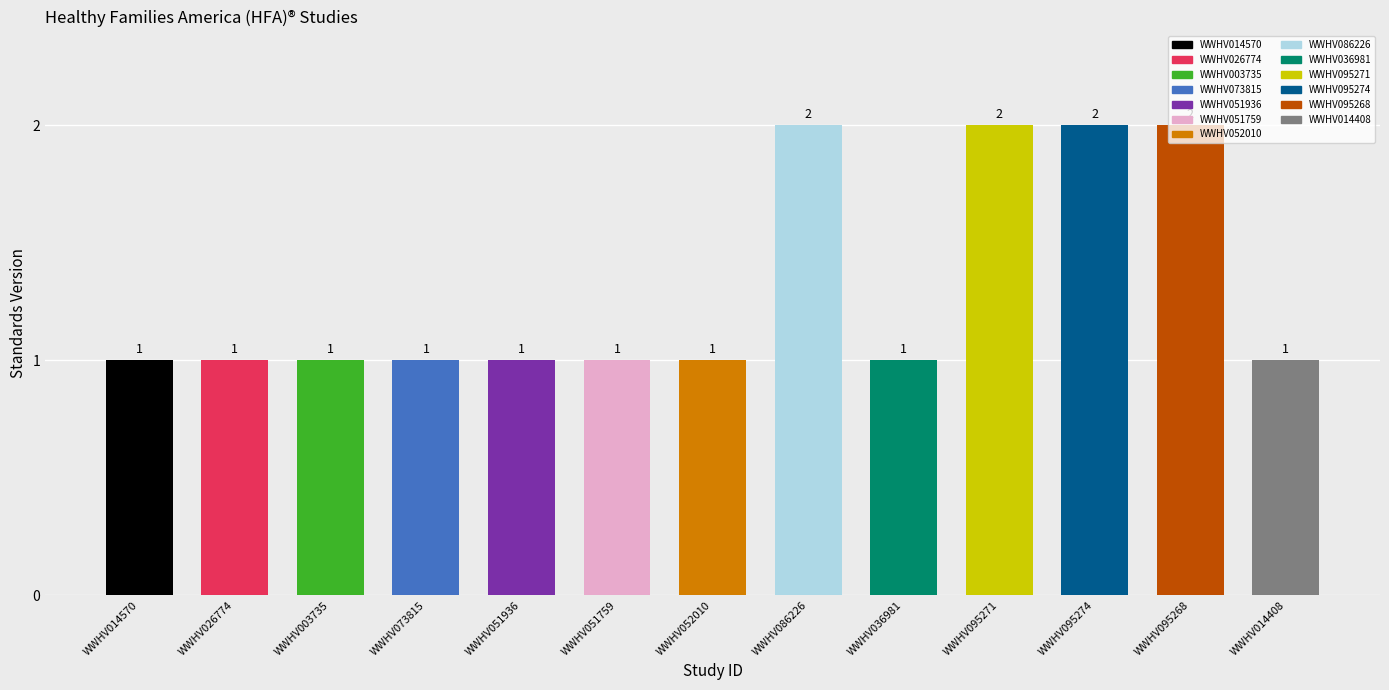

List the labels in order of value, largest first.

WWHV086226, WWHV095271, WWHV095274, WWHV095268, WWHV014570, WWHV026774, WWHV003735, WWHV073815, WWHV051936, WWHV051759, WWHV052010, WWHV036981, WWHV014408